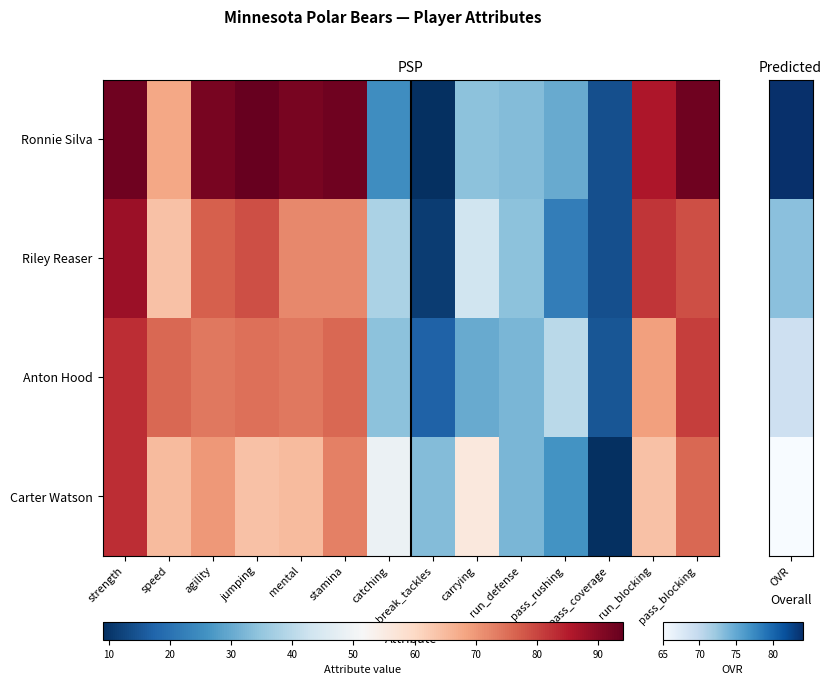

Reading right to left, transcribe all the data shown in this chart.

Ronnie Silva: pass_blocking=1.0	run_blocking=0.9	pass_coverage=0.1	pass_rushing=0.2	run_defense=0.3	carrying=0.3	break_tackles=0.0	catching=0.2	stamina=1.0	mental=1.0	jumping=1.0	agility=1.0	speed=0.7	strength=1.0
Riley Reaser: pass_blocking=0.8	run_blocking=0.9	pass_coverage=0.1	pass_rushing=0.2	run_defense=0.3	carrying=0.4	break_tackles=0.0	catching=0.3	stamina=0.7	mental=0.7	jumping=0.8	agility=0.8	speed=0.6	strength=0.9
Anton Hood: pass_blocking=0.8	run_blocking=0.7	pass_coverage=0.1	pass_rushing=0.4	run_defense=0.3	carrying=0.2	break_tackles=0.1	catching=0.3	stamina=0.8	mental=0.8	jumping=0.8	agility=0.8	speed=0.8	strength=0.9
Carter Watson: pass_blocking=0.8	run_blocking=0.6	pass_coverage=0.0	pass_rushing=0.2	run_defense=0.3	carrying=0.6	break_tackles=0.3	catching=0.5	stamina=0.8	mental=0.7	jumping=0.6	agility=0.7	speed=0.7	strength=0.9